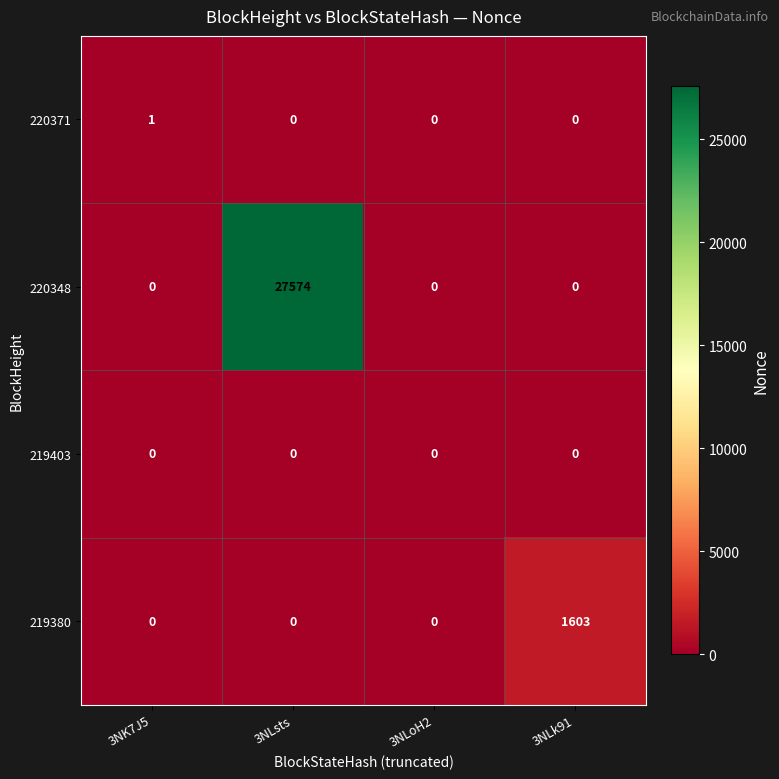

Which series has the largest range (max minus min)?

220348